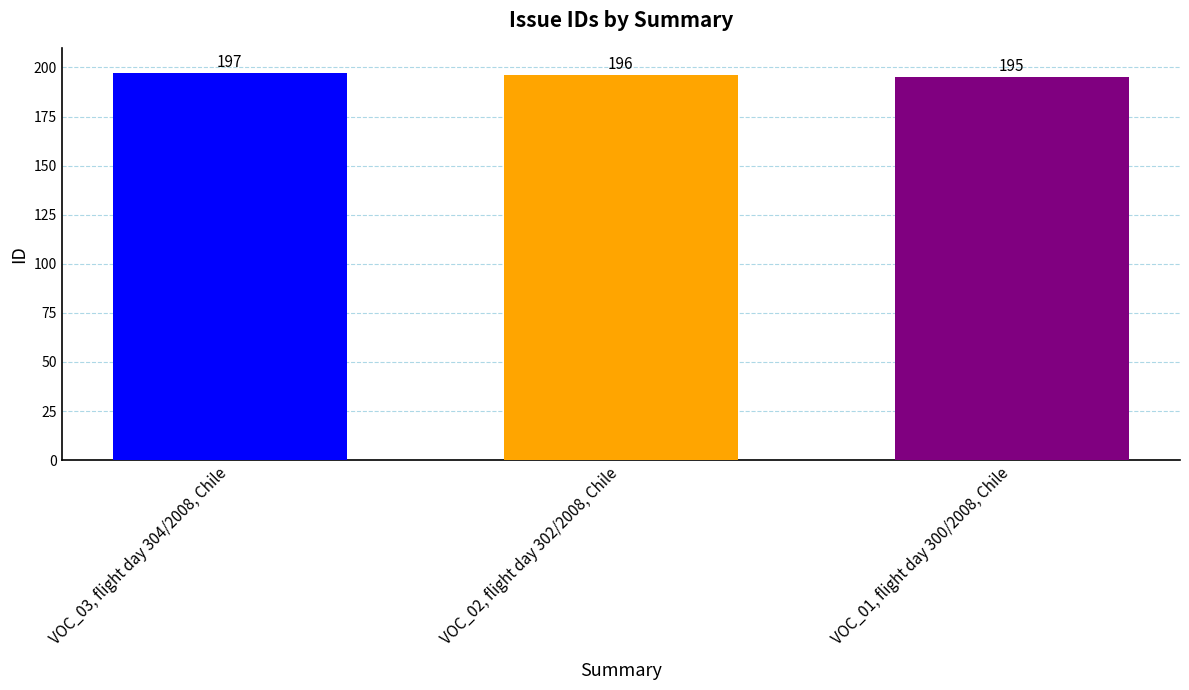

Count the number of data series in this chart.

1